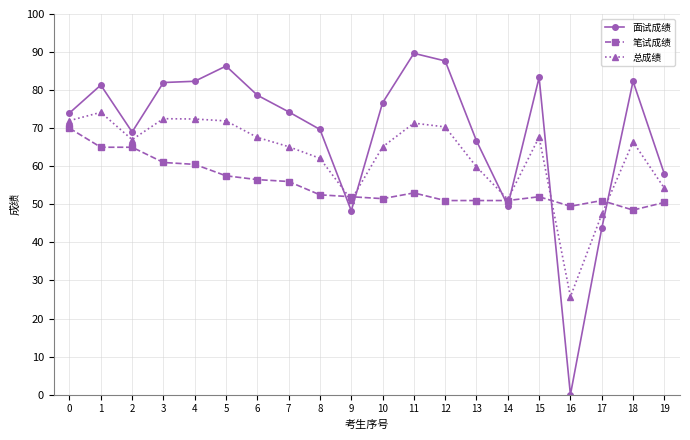

What is the maximum value shown in the chart?

89.7